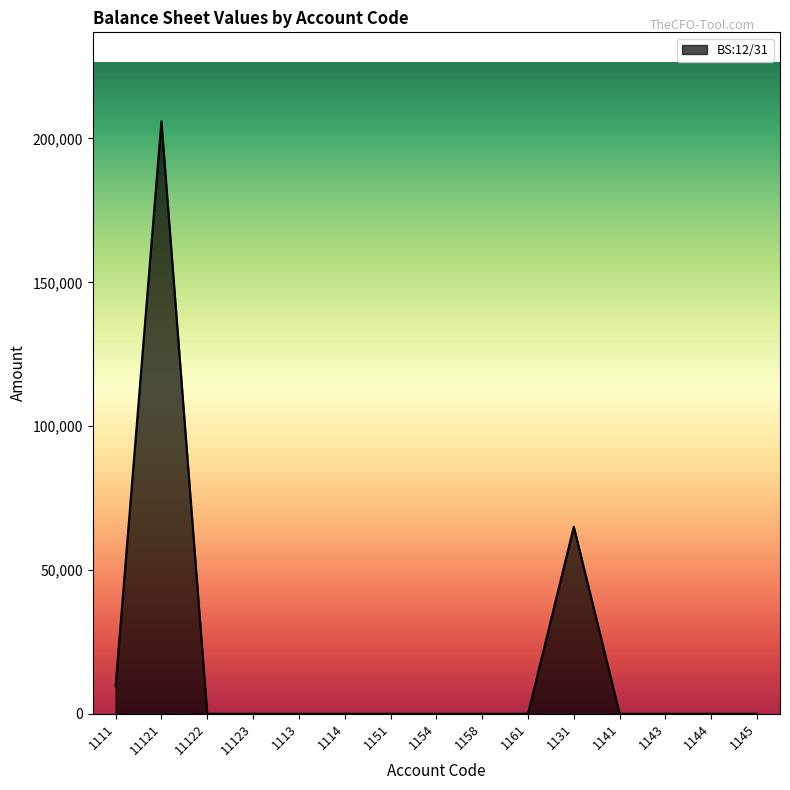

Reading left to right, list all the values displayed in this chart.

1111=9600	11121=206000	11122=0	11123=0	1113=0	1114=0	1151=0	1154=0	1158=0	1161=0	1131=65000	1141=0	1143=0	1144=0	1145=0